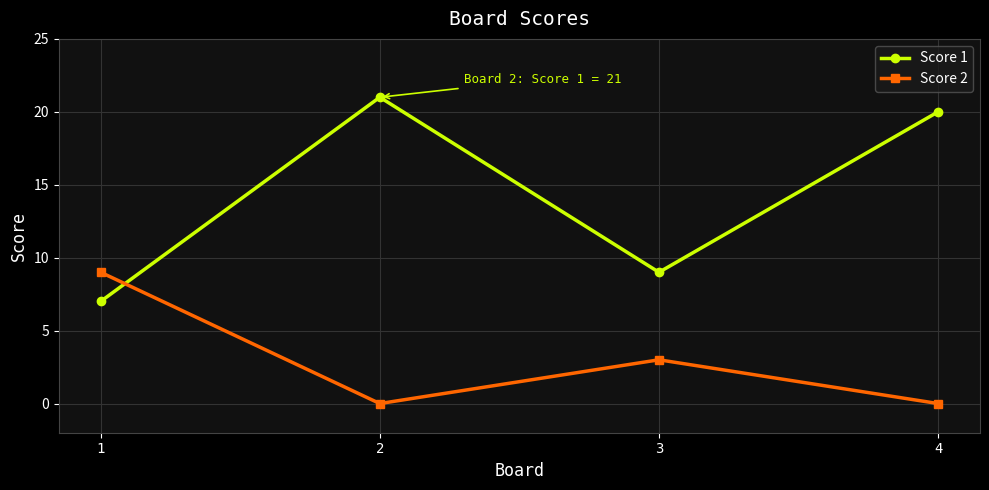

Reading right to left, what are all the values shown in this chart?

Score 1: 4=20	3=9	2=21	1=7
Score 2: 4=0	3=3	2=0	1=9